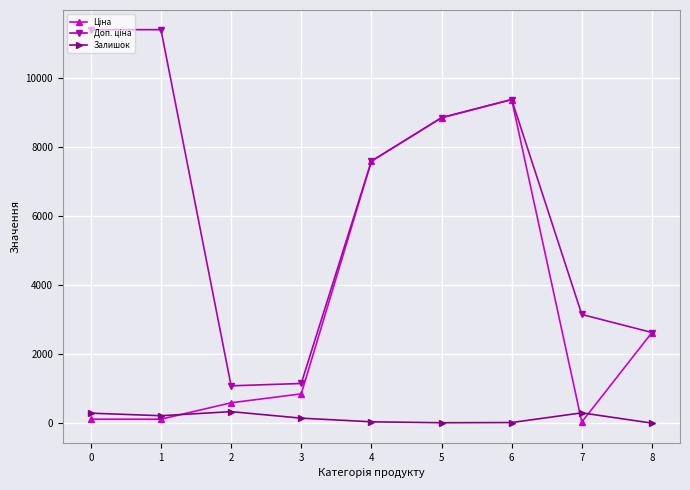

The value of Залишок at 8 is 0.0. True or false?

True